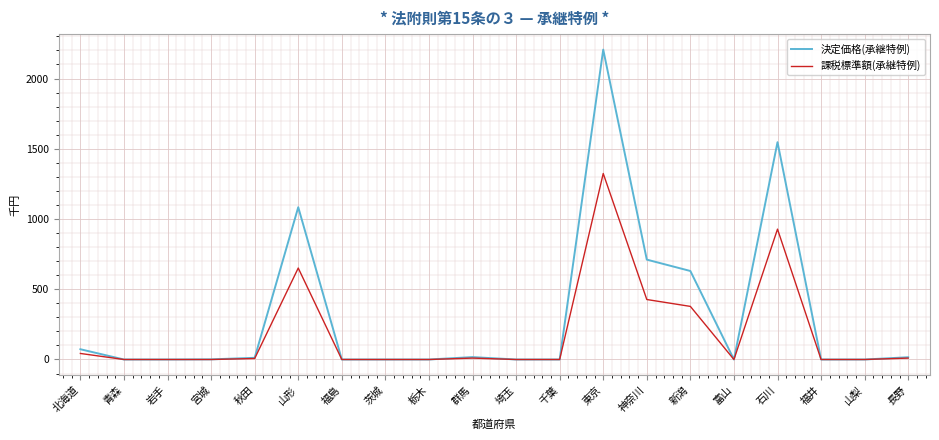

True or false: 決定価格(承継特例) has a value of 0 at 福島.

True